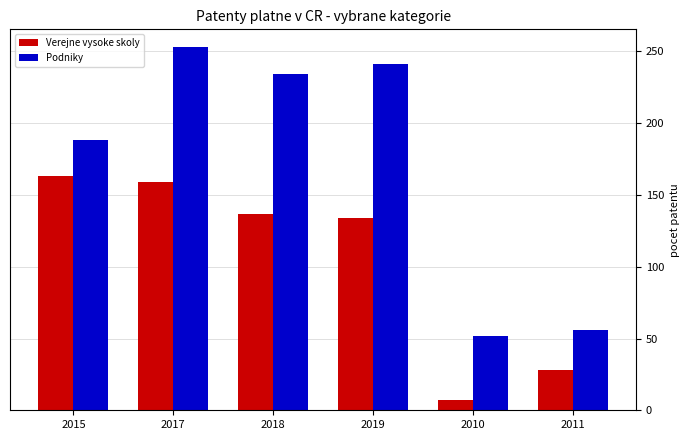

At which category is the sum across all series the highest?

2017